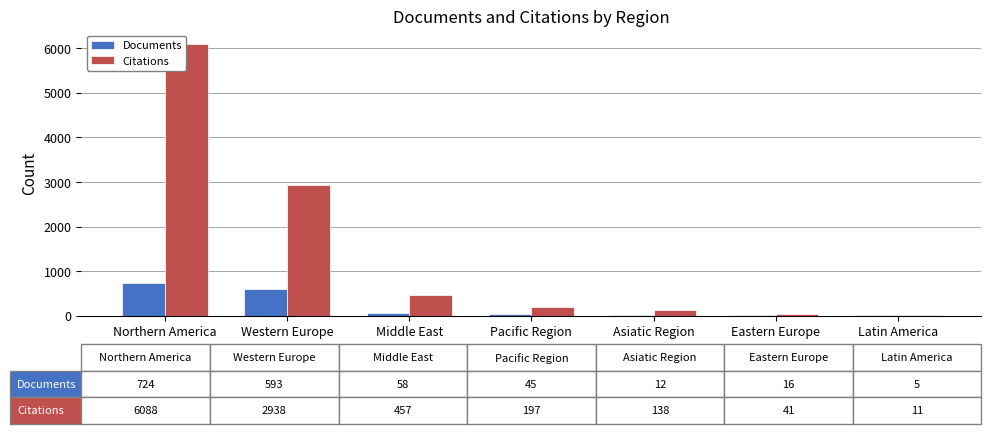

Which label corresponds to the largest value in the chart?

Northern America